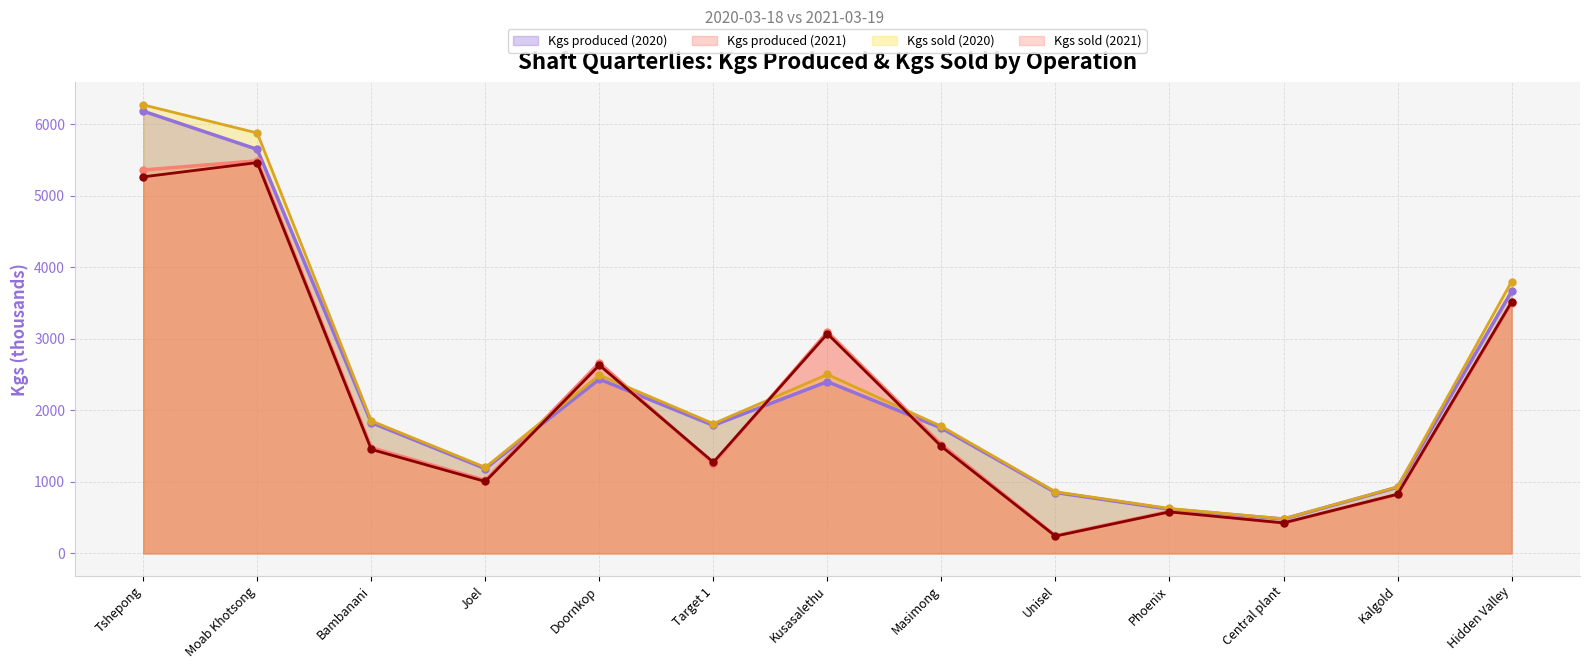

Which series has the largest total across all categories?

Kgs sold (2020)